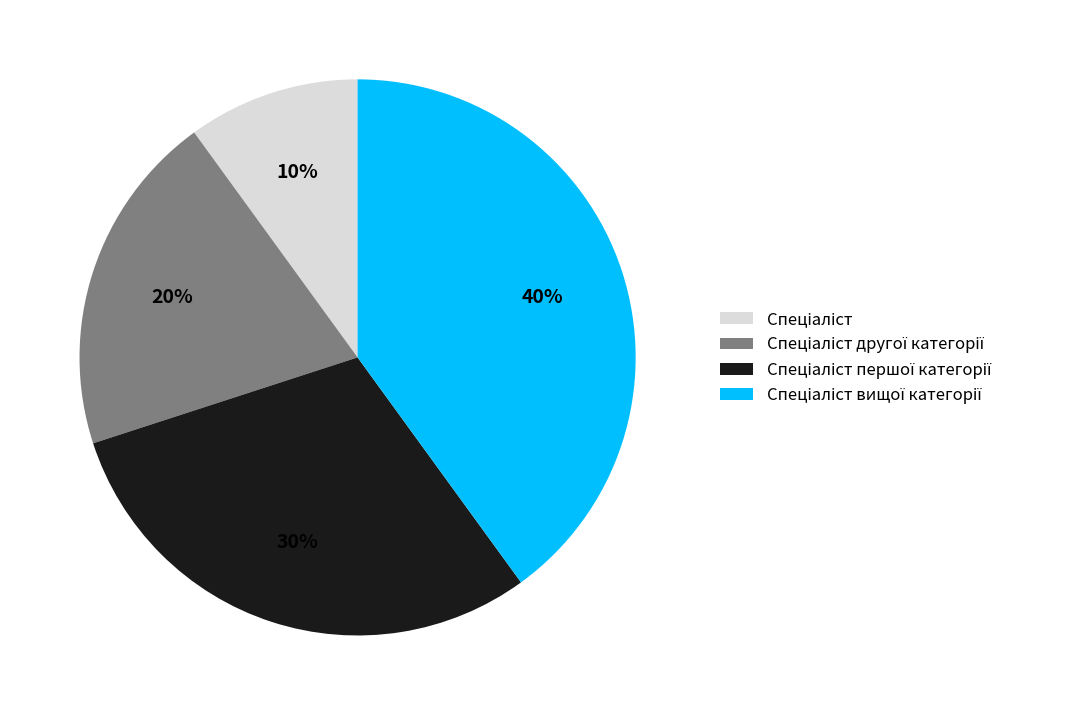

To the nearest percent, what is the difference between the largest and smallest slice percentages?

30%